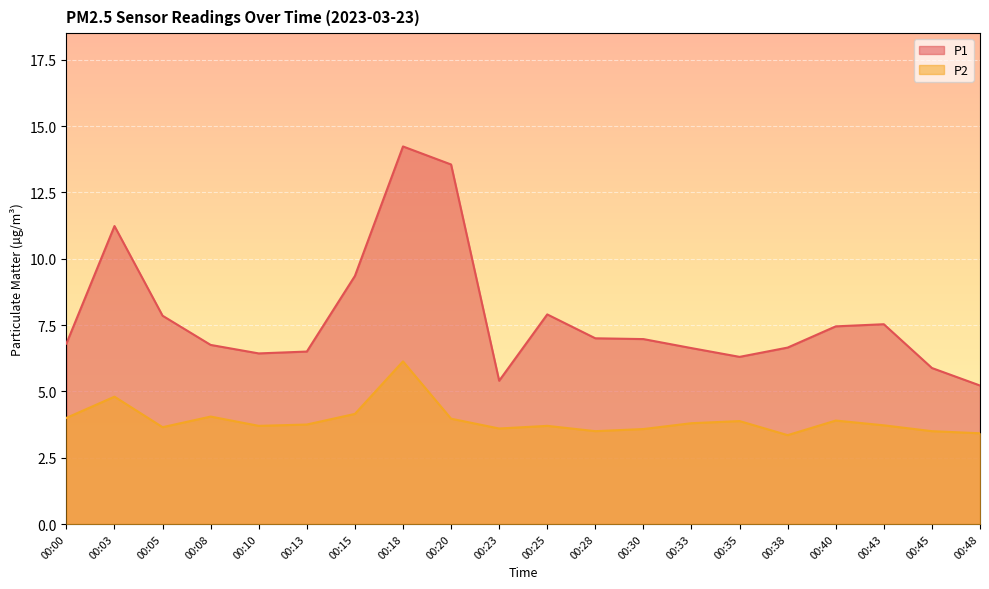

At which label is P1 closest to 9?

00:15